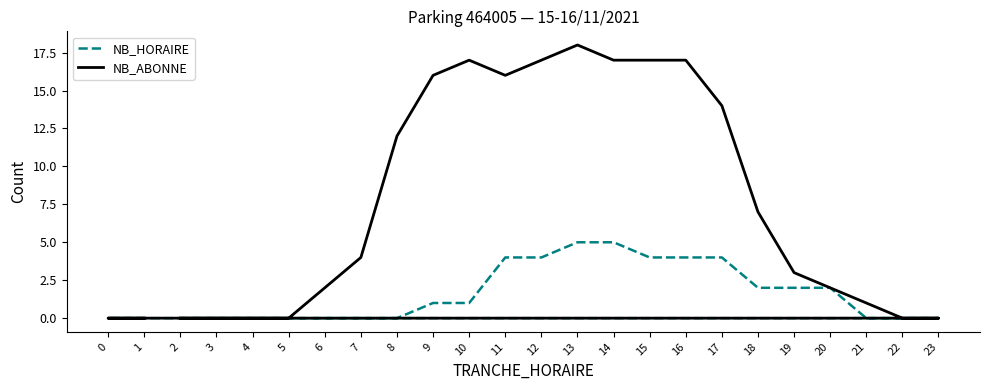

Count the NB_HORAIRE values in the range 0 to 4.

22